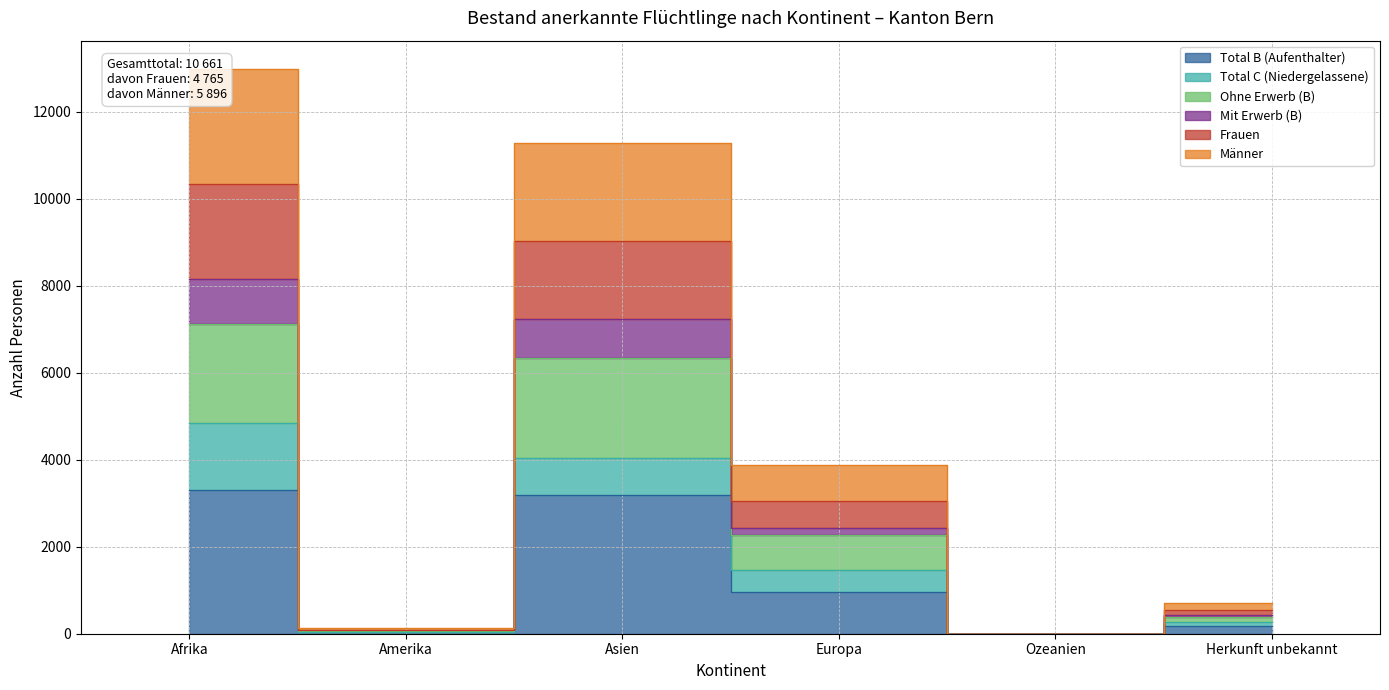

The Frauen series shows 3189 at Ozeanien. True or false?

False